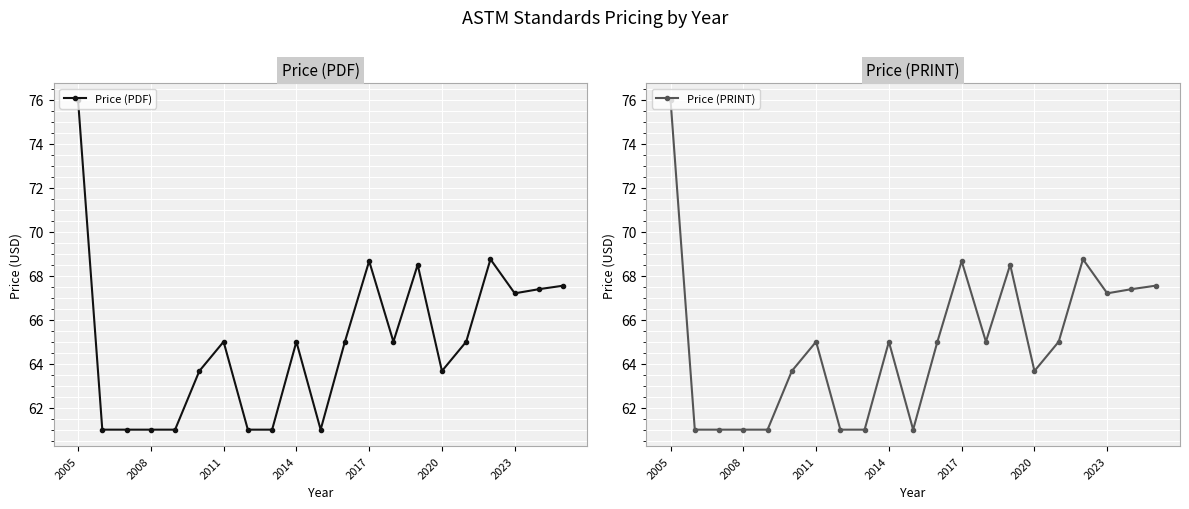

What are all the series names shown in the legend?

Price (PDF), Price (PRINT)